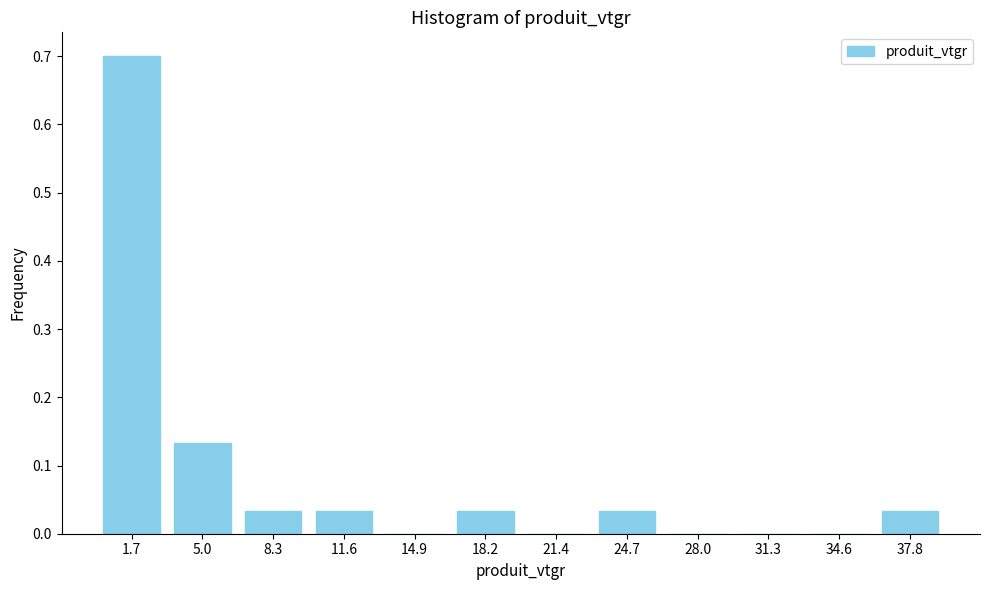

Read the value at 1.7.

0.7